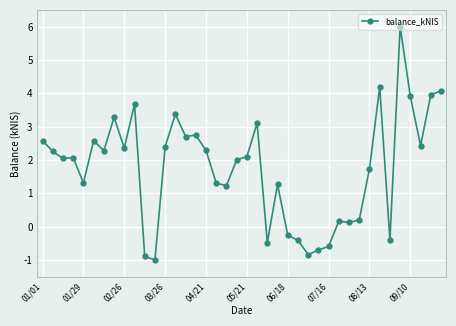

What is the value of the 9th point from the left?

2.4